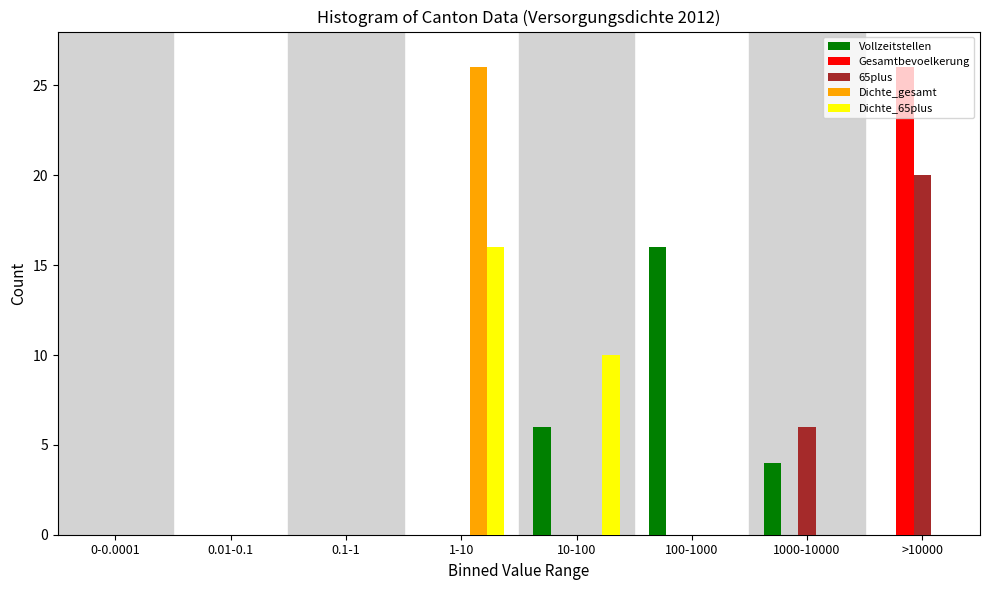

The 65plus series shows 14 at 1-10. True or false?

False